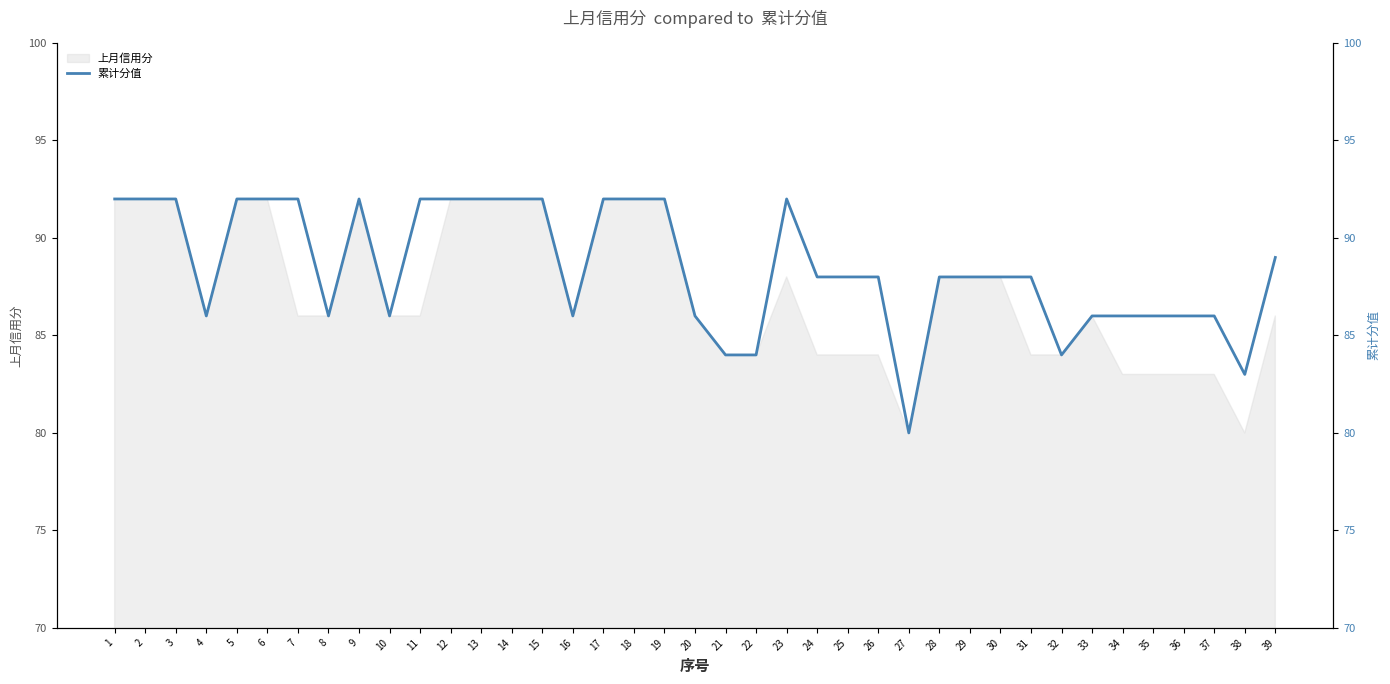

What is the smallest value displayed?

80